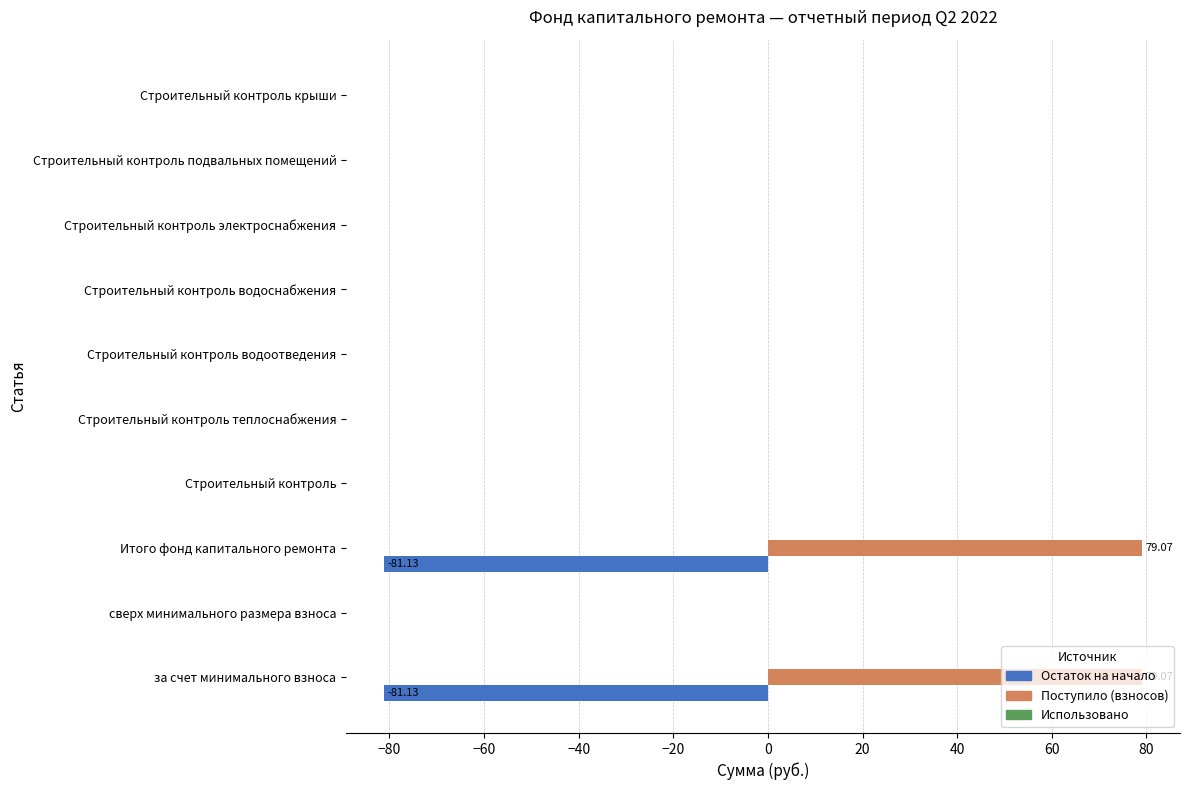

What is the sum of all Остаток на начало values?

-162.3